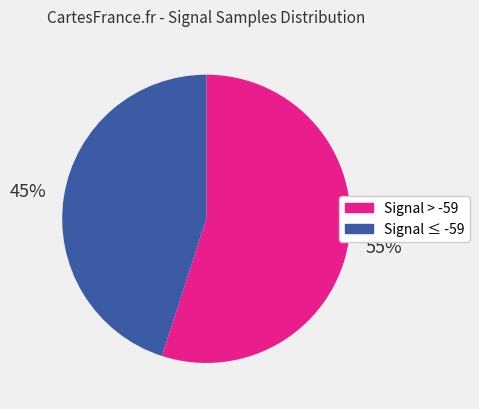

To the nearest percent, what is the average slice percentage?

50%